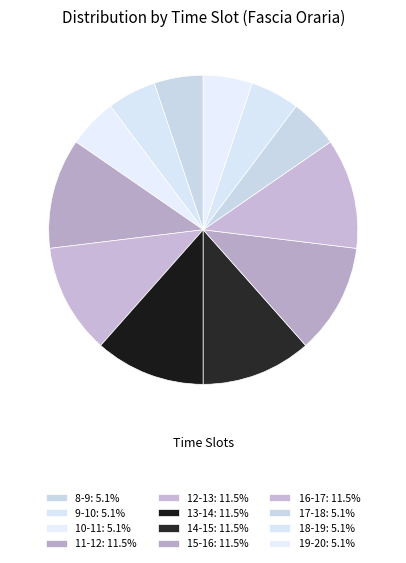

To the nearest percent, what is the combined percentage of 17-18 and 11-12?

17%